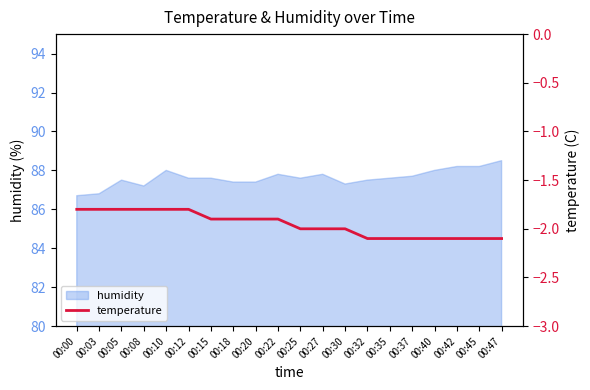

The value at 00:45 is -2.9. True or false?

False